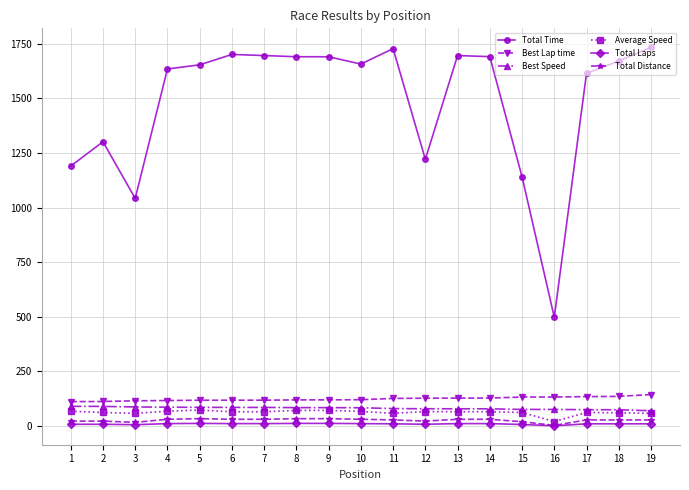

True or false: Best Lap time and Total Time intersect in this chart.

False